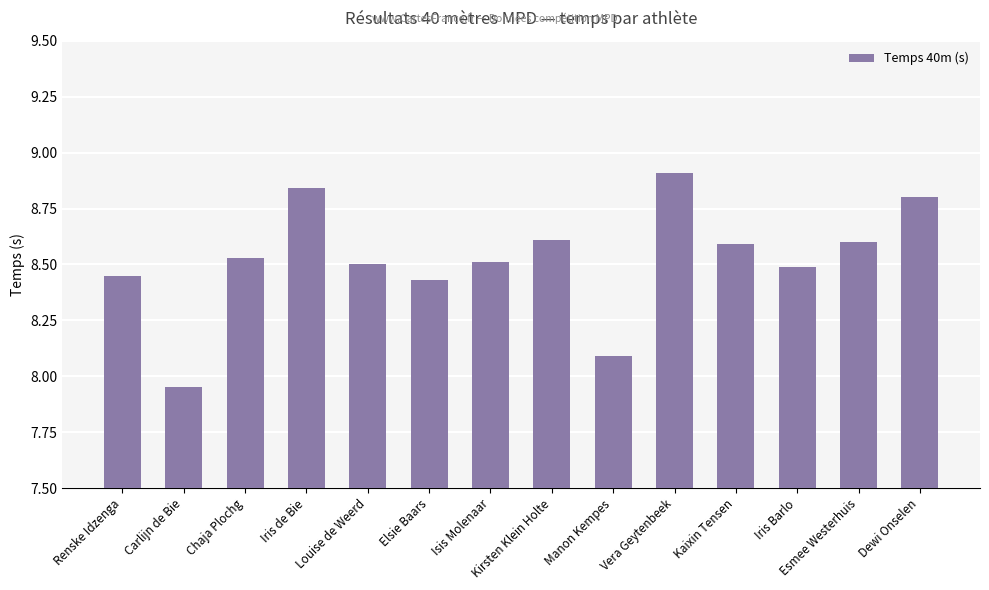

Which has a higher value, Louise de Weerd or Iris de Bie?

Iris de Bie